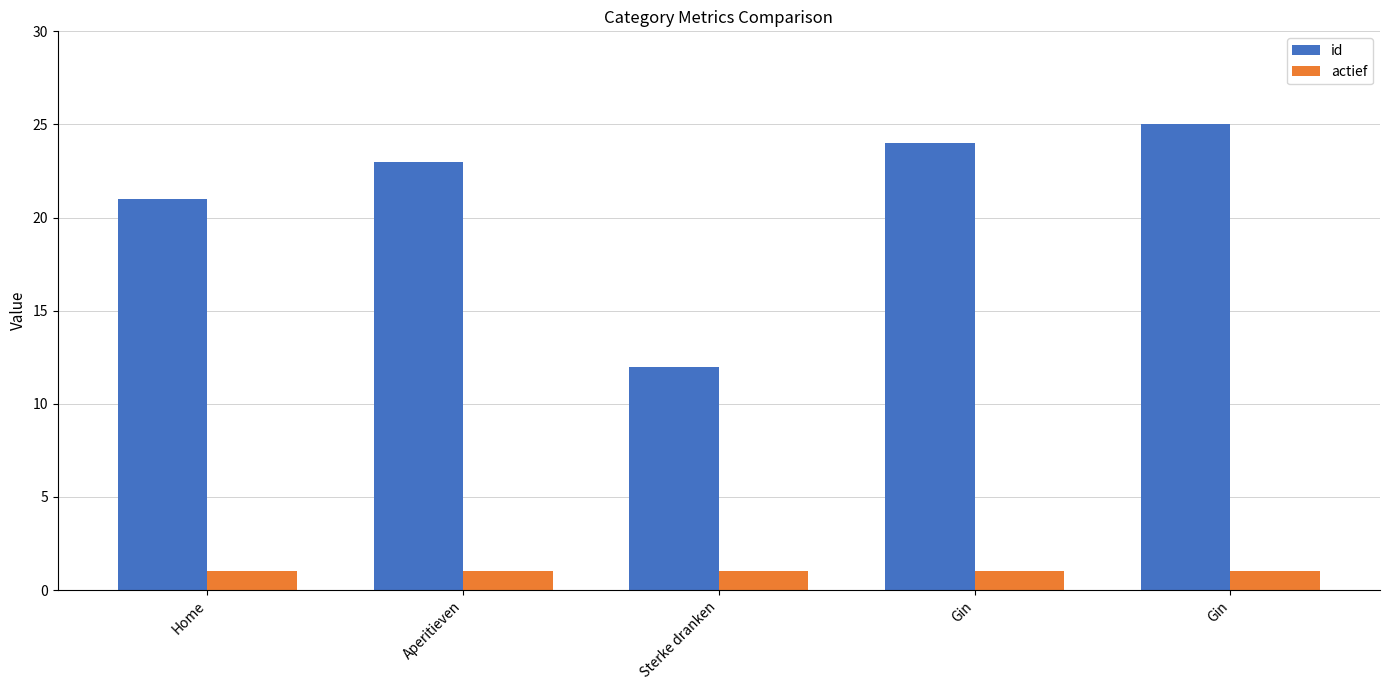

Reading left to right, transcribe all the data shown in this chart.

id: 21	23	12	24	25
actief: 1	1	1	1	1